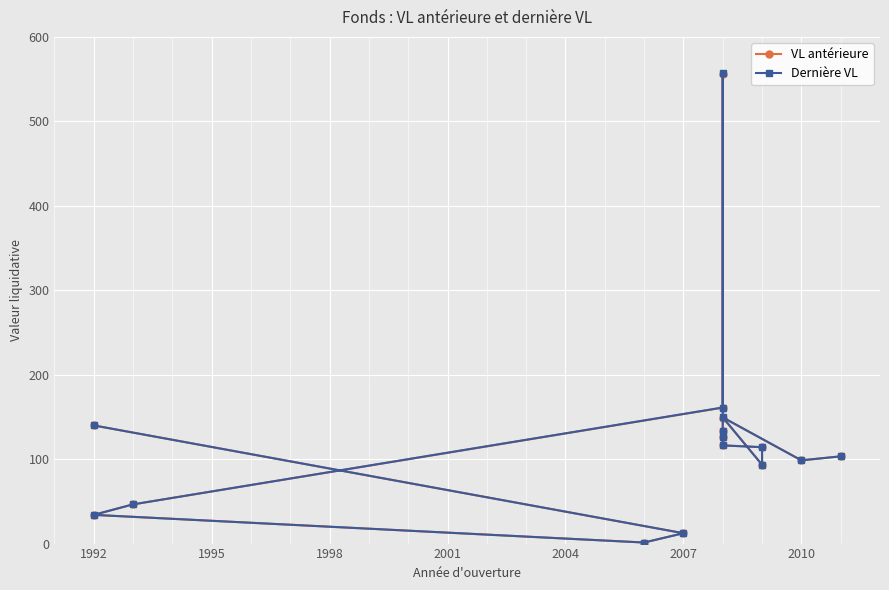

How many interior local peaks does the Dernière VL series have?

2